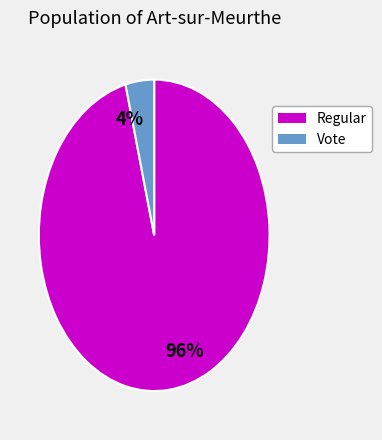

Which slice is the largest?

96%